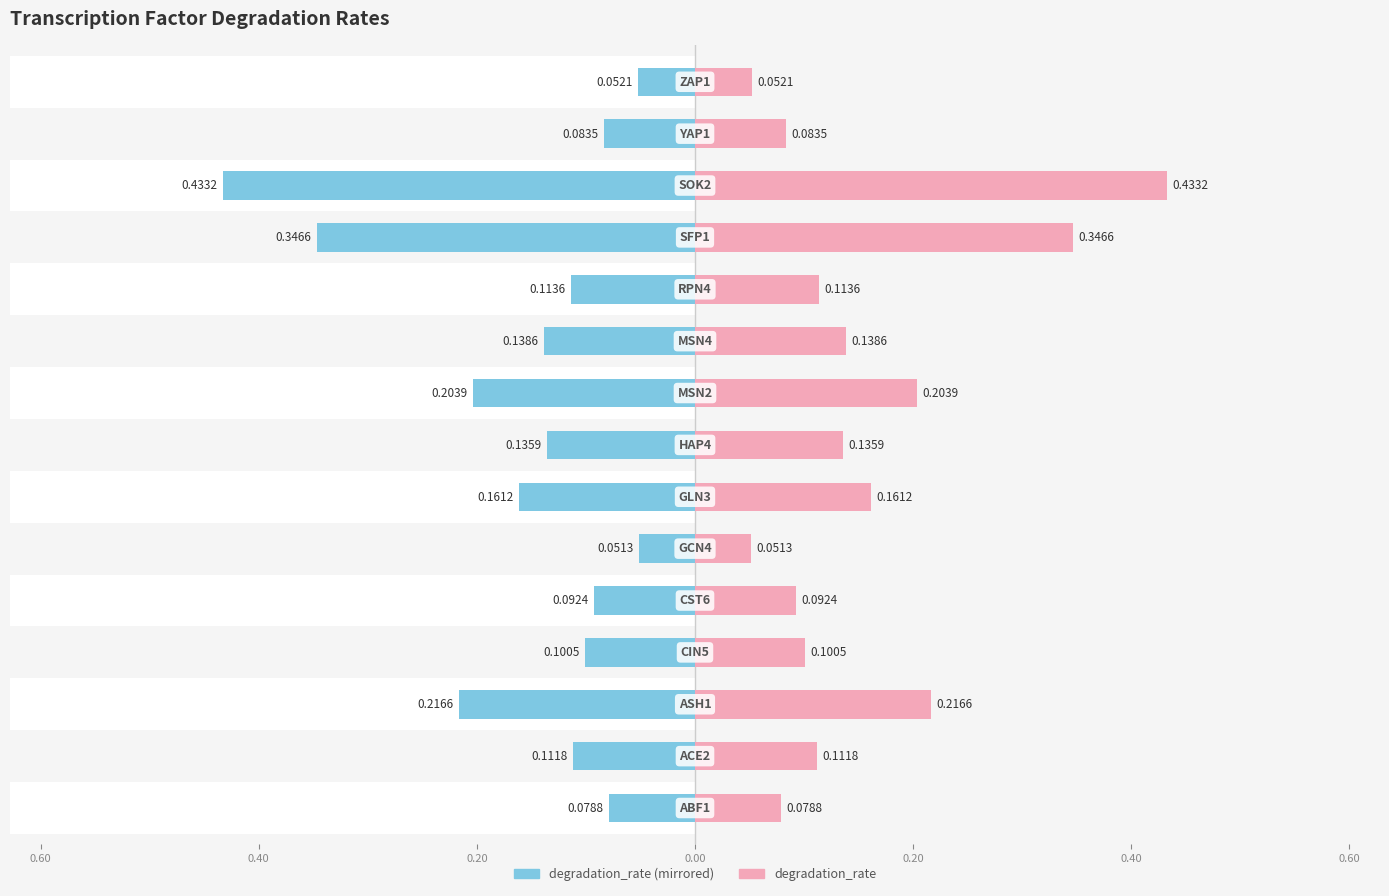

Rank the series by their average value, from lowest to highest.

Left (degradation_rate), Right (degradation_rate)